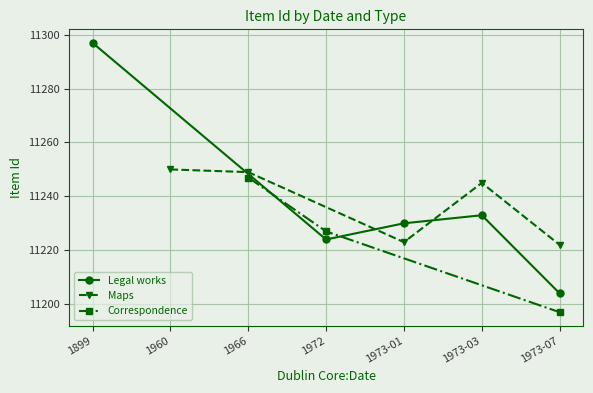

List the labels in order of Legal works value, smallest first.

1973-07, 1972, 1973-01, 1973-03, 1899